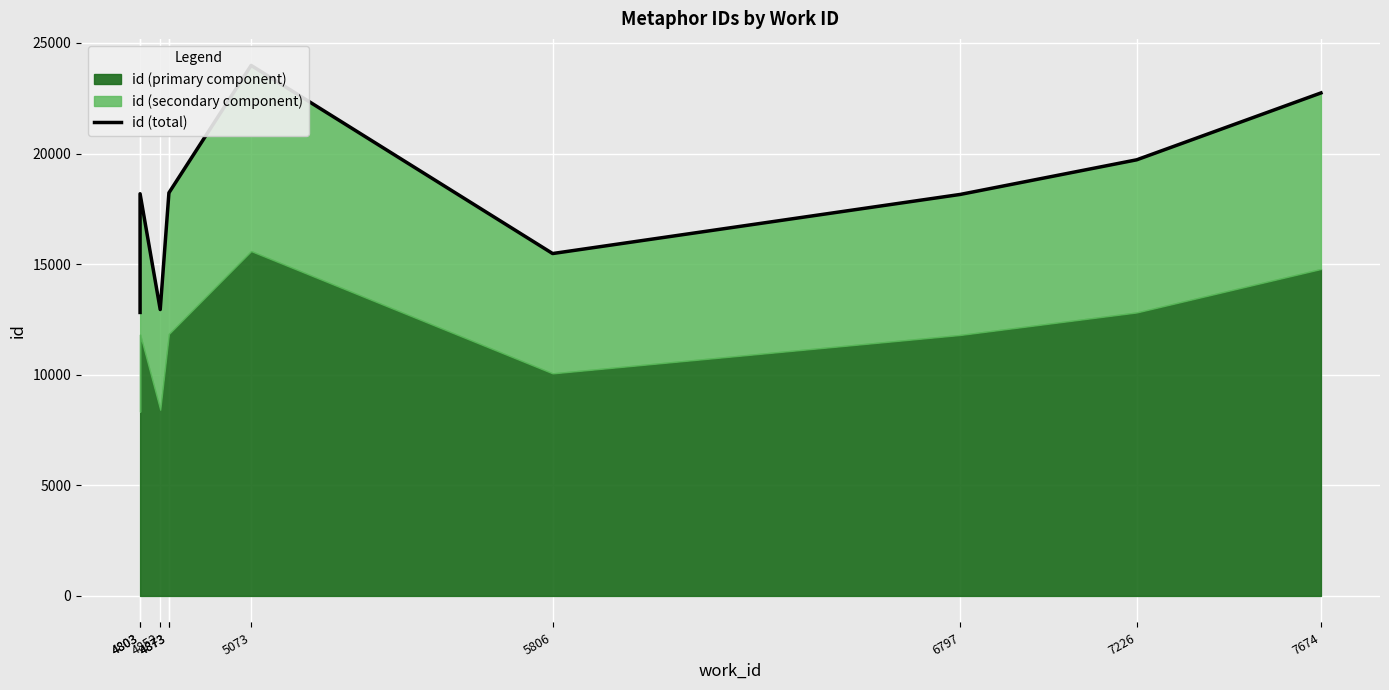

True or false: the data shows 18219 at 4873.

True